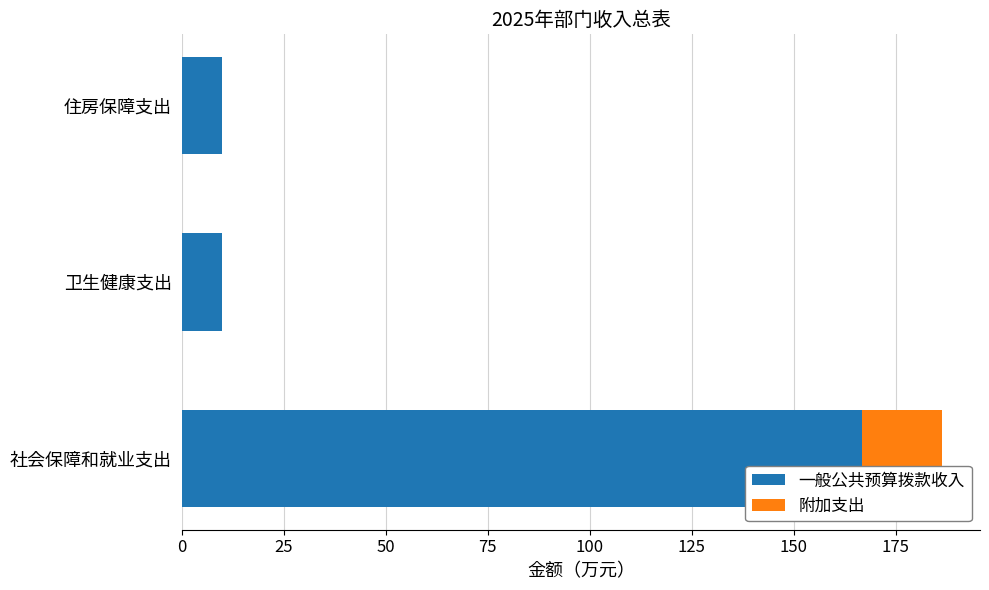

Is it true that 一般公共预算拨款收入 equals 166.7 at 社会保障和就业支出?

True